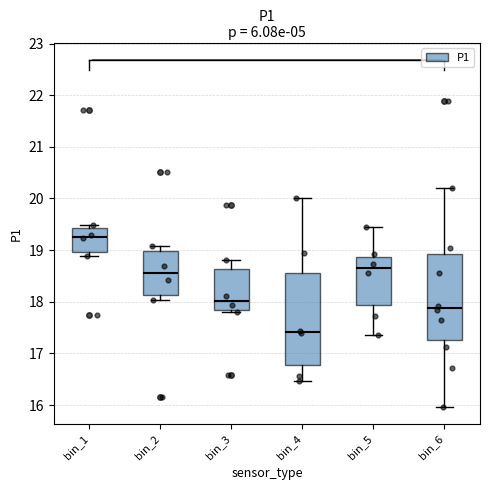

Where is the upper edge of the box for bin_6 on the y-axis? The values are not printed on the chart, so give them approximately, as read against the axis.

18.9